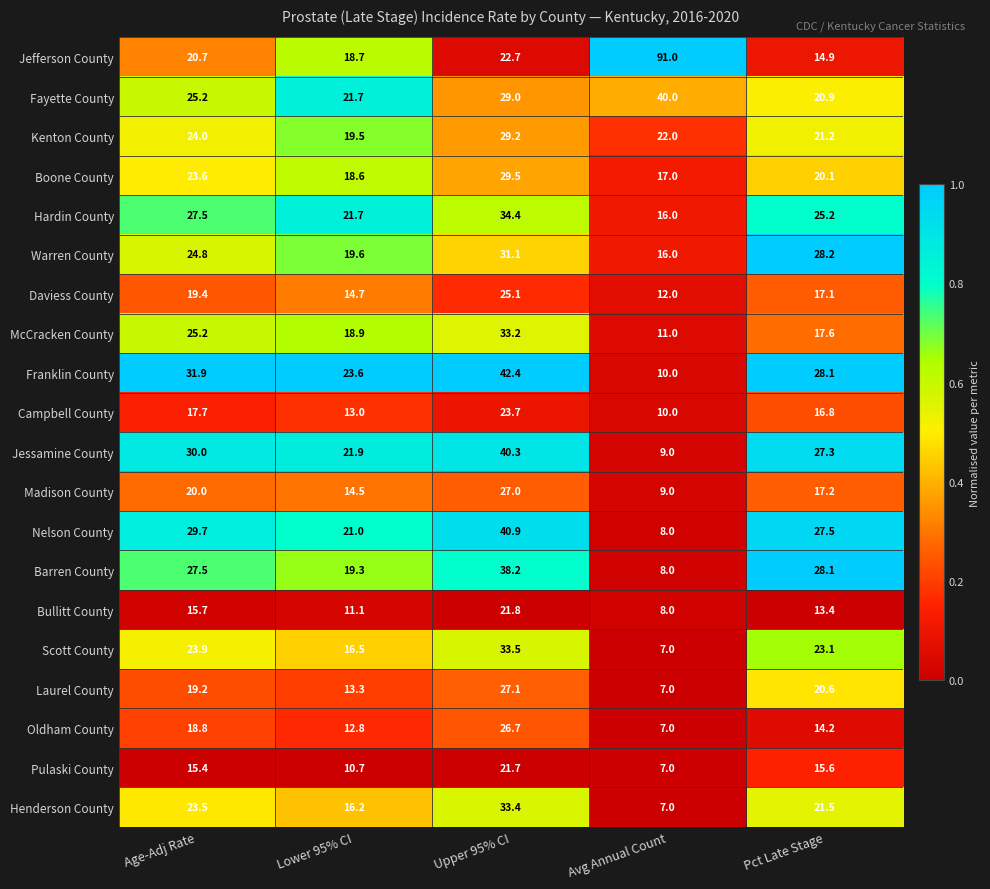

Which series has the largest range (max minus min)?

Jefferson County